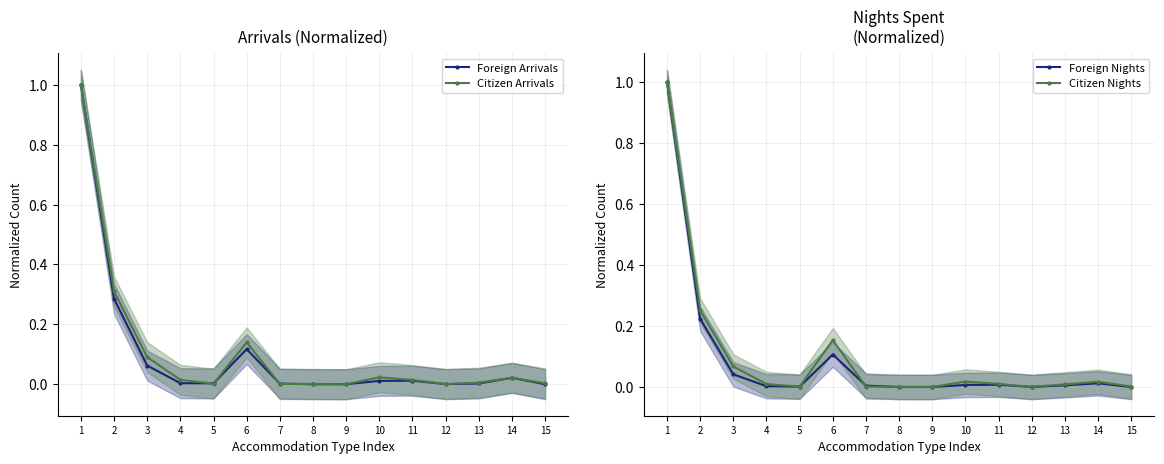

What is the greatest value displayed?

1.0